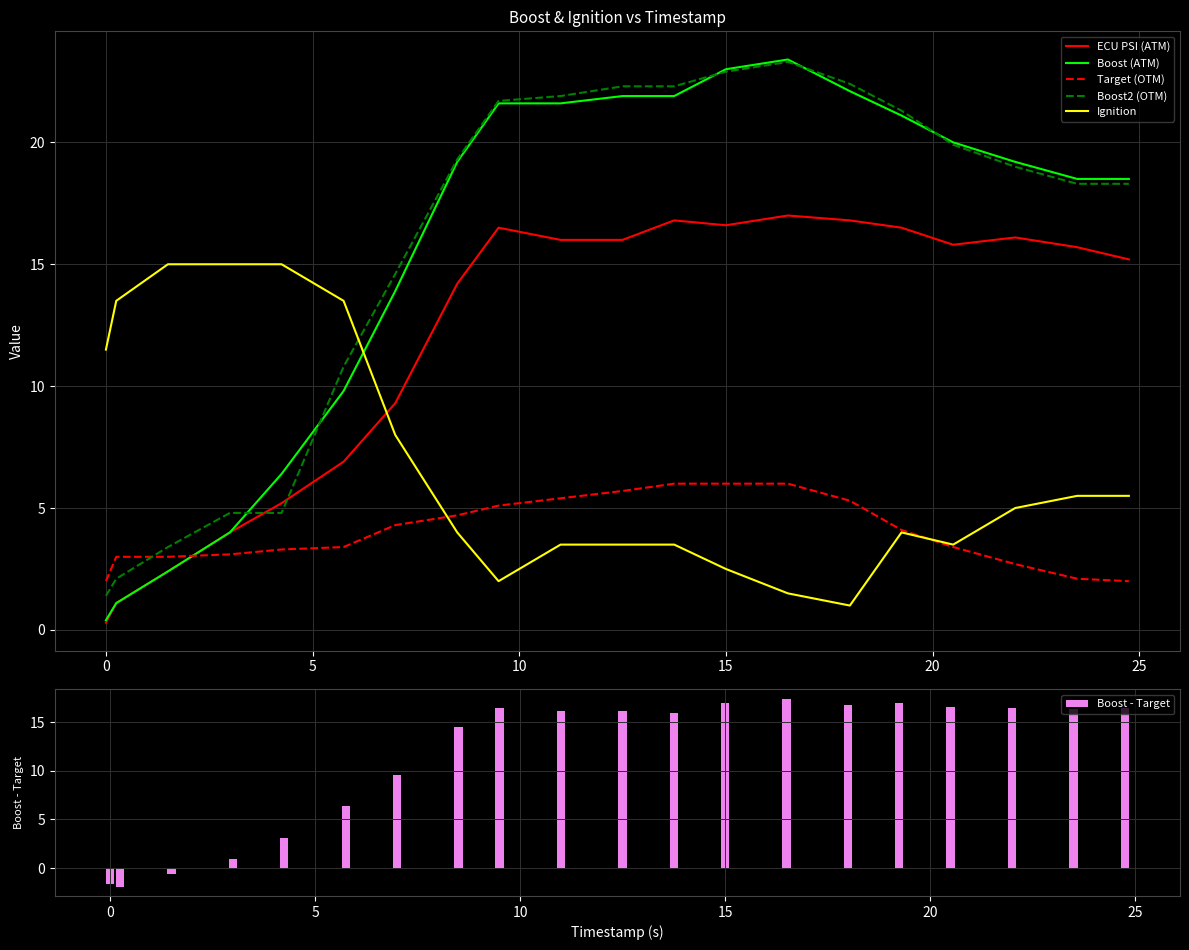

How many groups of bars are there?

20